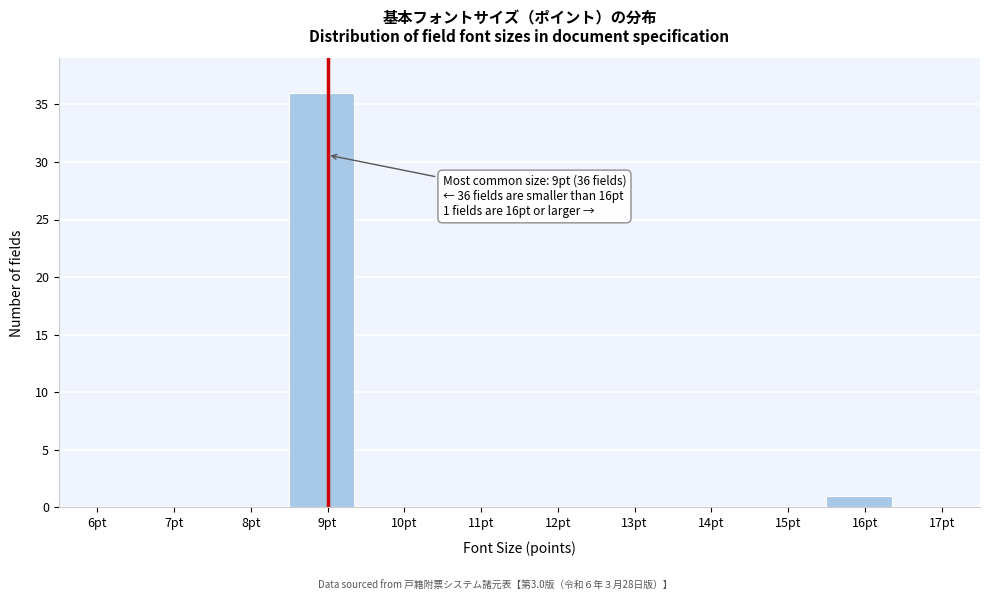

Reading left to right, what are all the values shown in this chart?

6pt=0	7pt=0	8pt=0	9pt=36	10pt=0	11pt=0	12pt=0	13pt=0	14pt=0	15pt=0	16pt=1	17pt=0